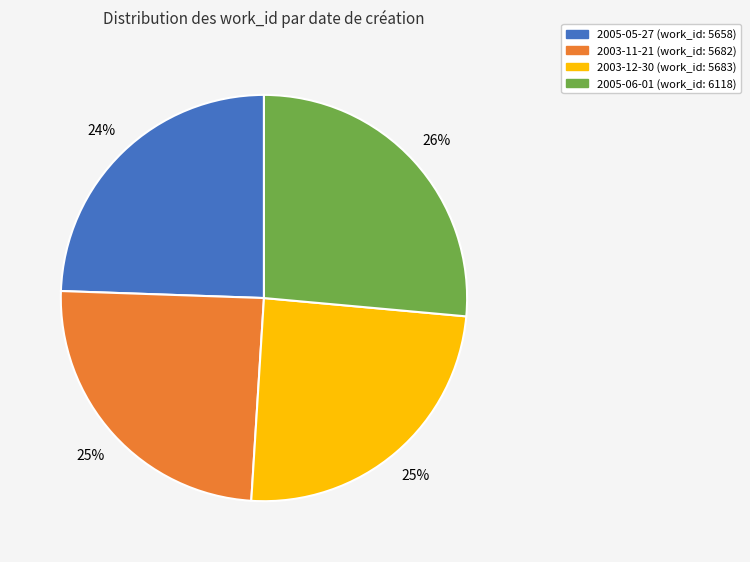

How many slices are in this pie chart?

4